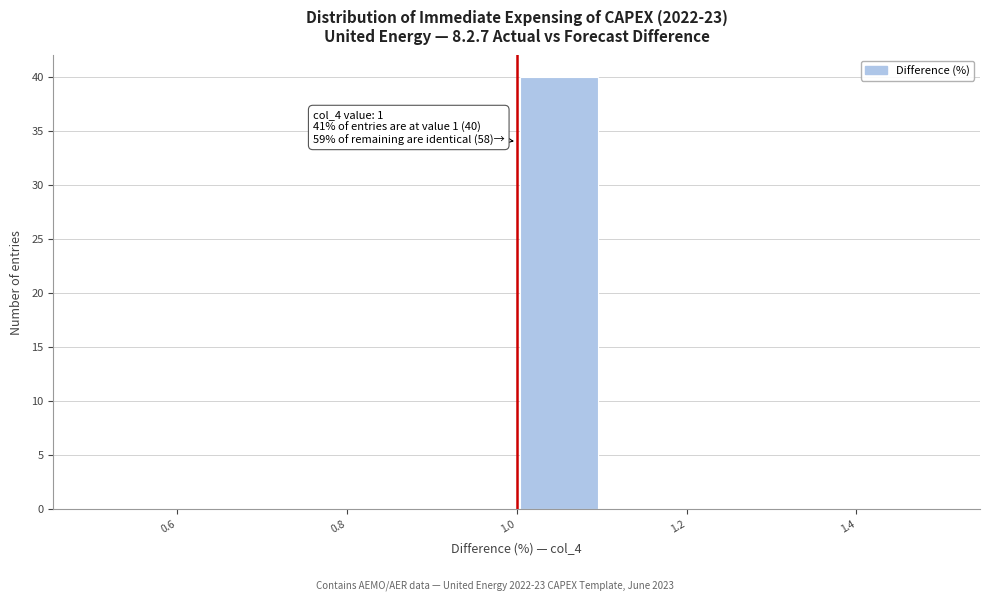

Which range on the x-axis has the tallest bar?

1.0 to 1.1